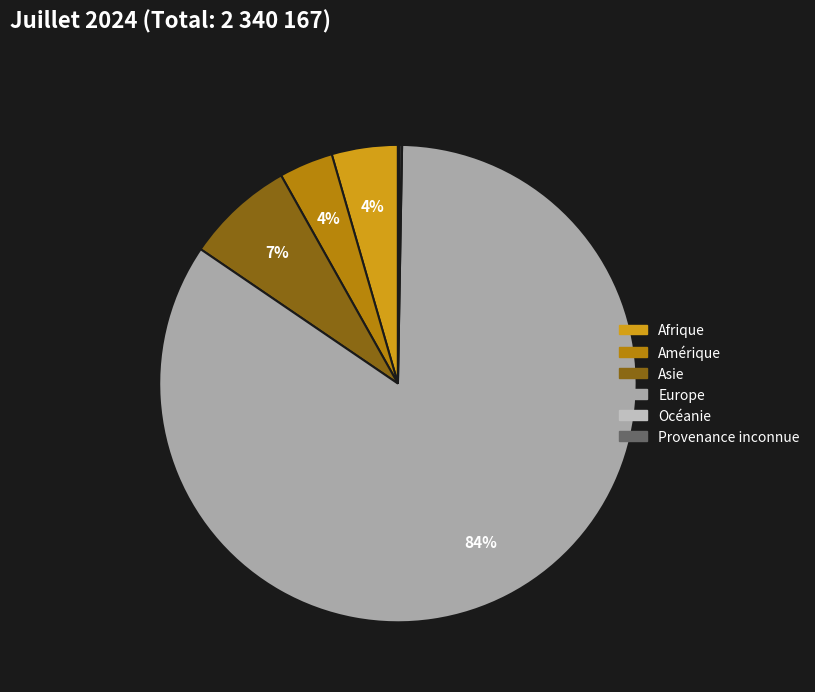

True or false: Asie accounts for 7% of the total.

True